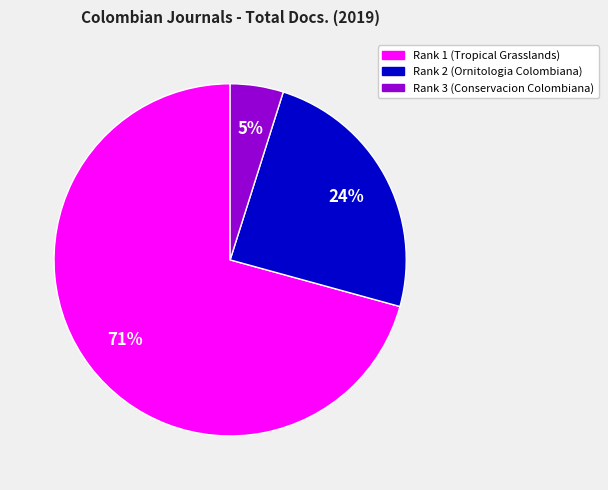

Which slice is the largest?

Rank 1 (Tropical Grasslands)